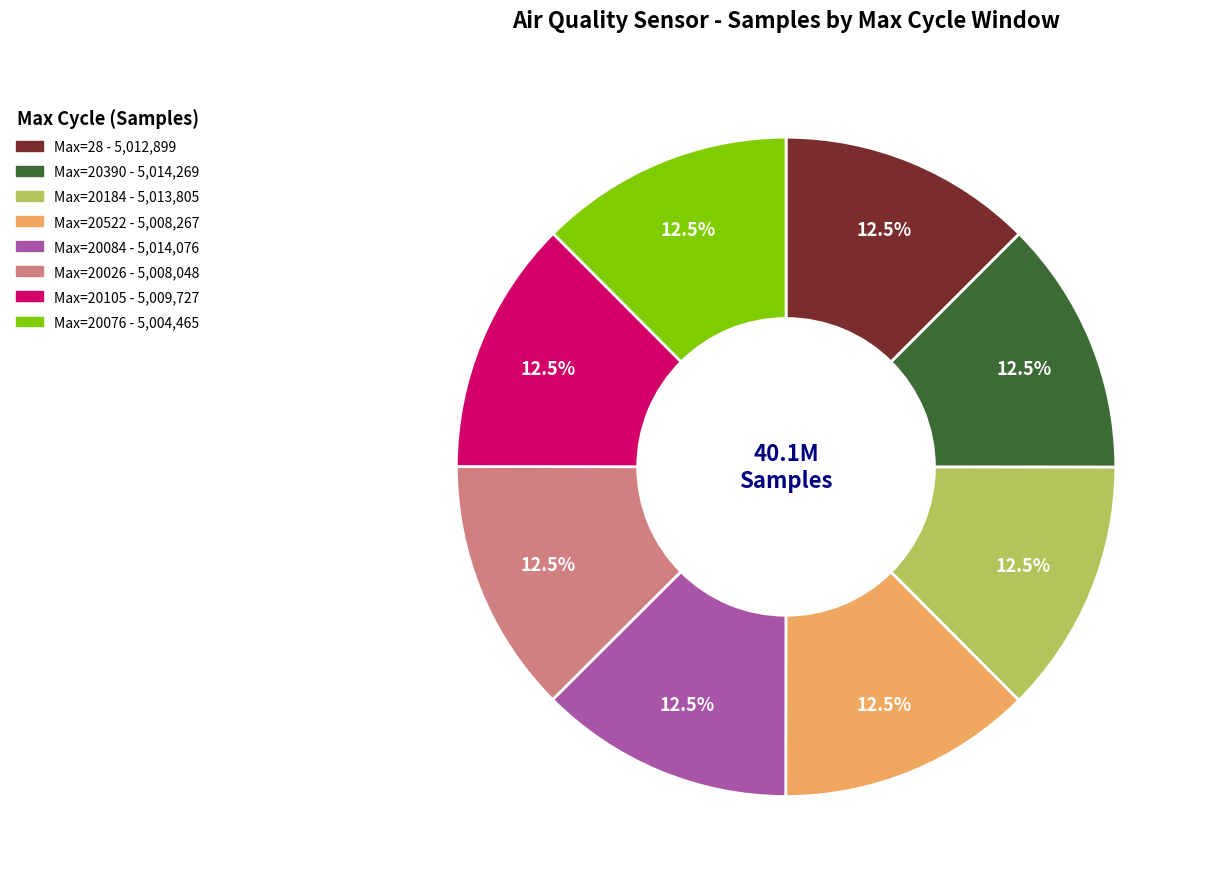

Does any single category account for the majority?

No